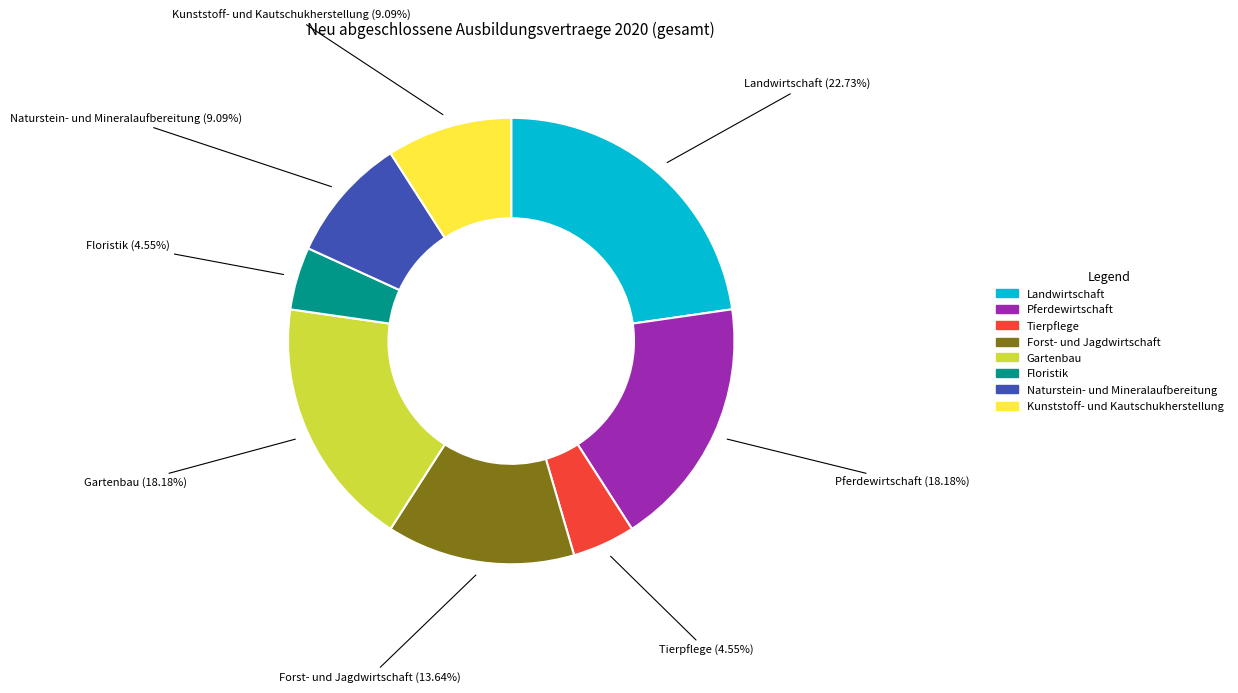

Which slice is the largest?

Landwirtschaft